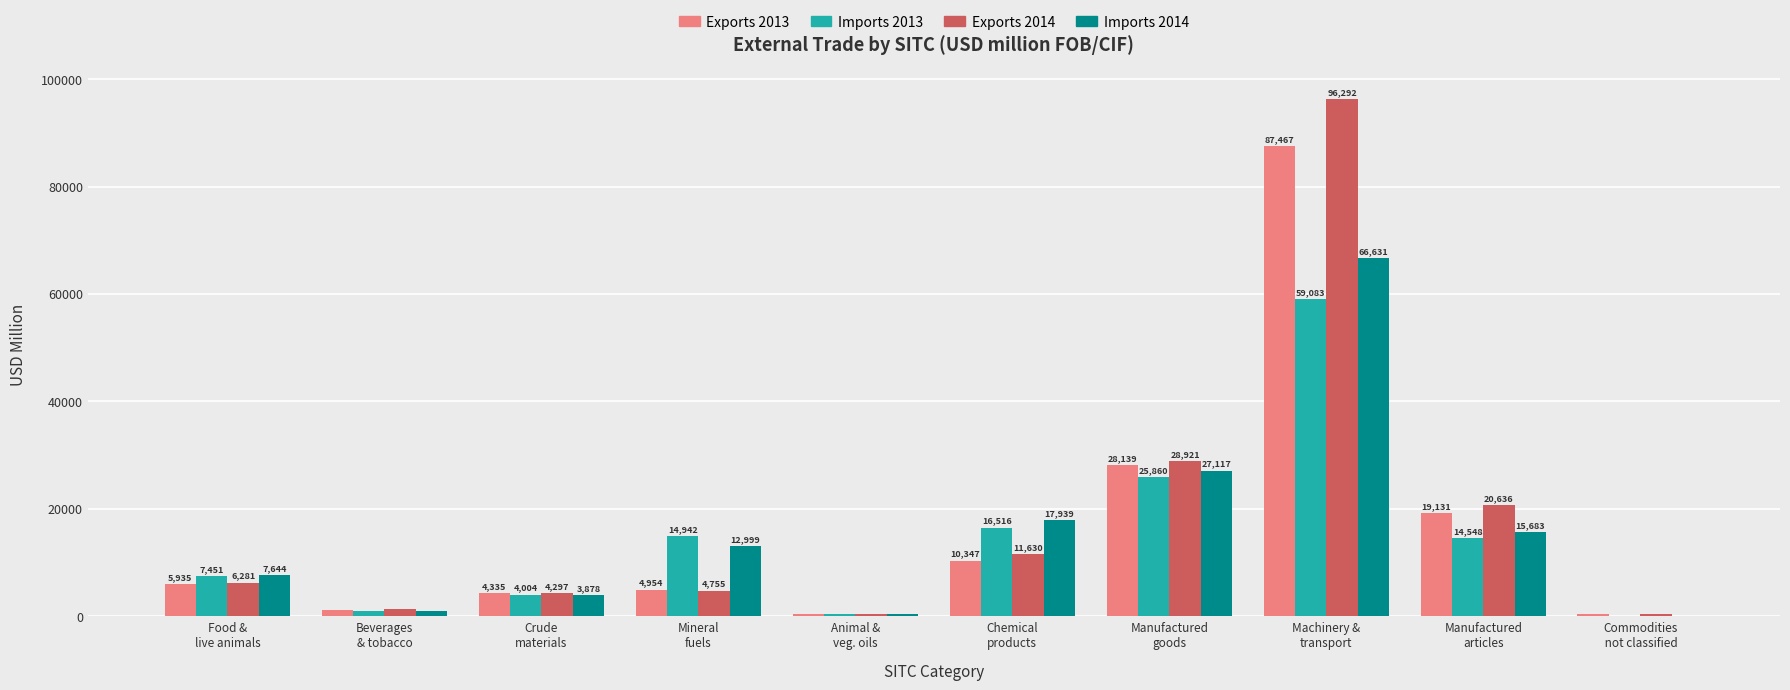

Which series has the largest range (max minus min)?

Exports 2014